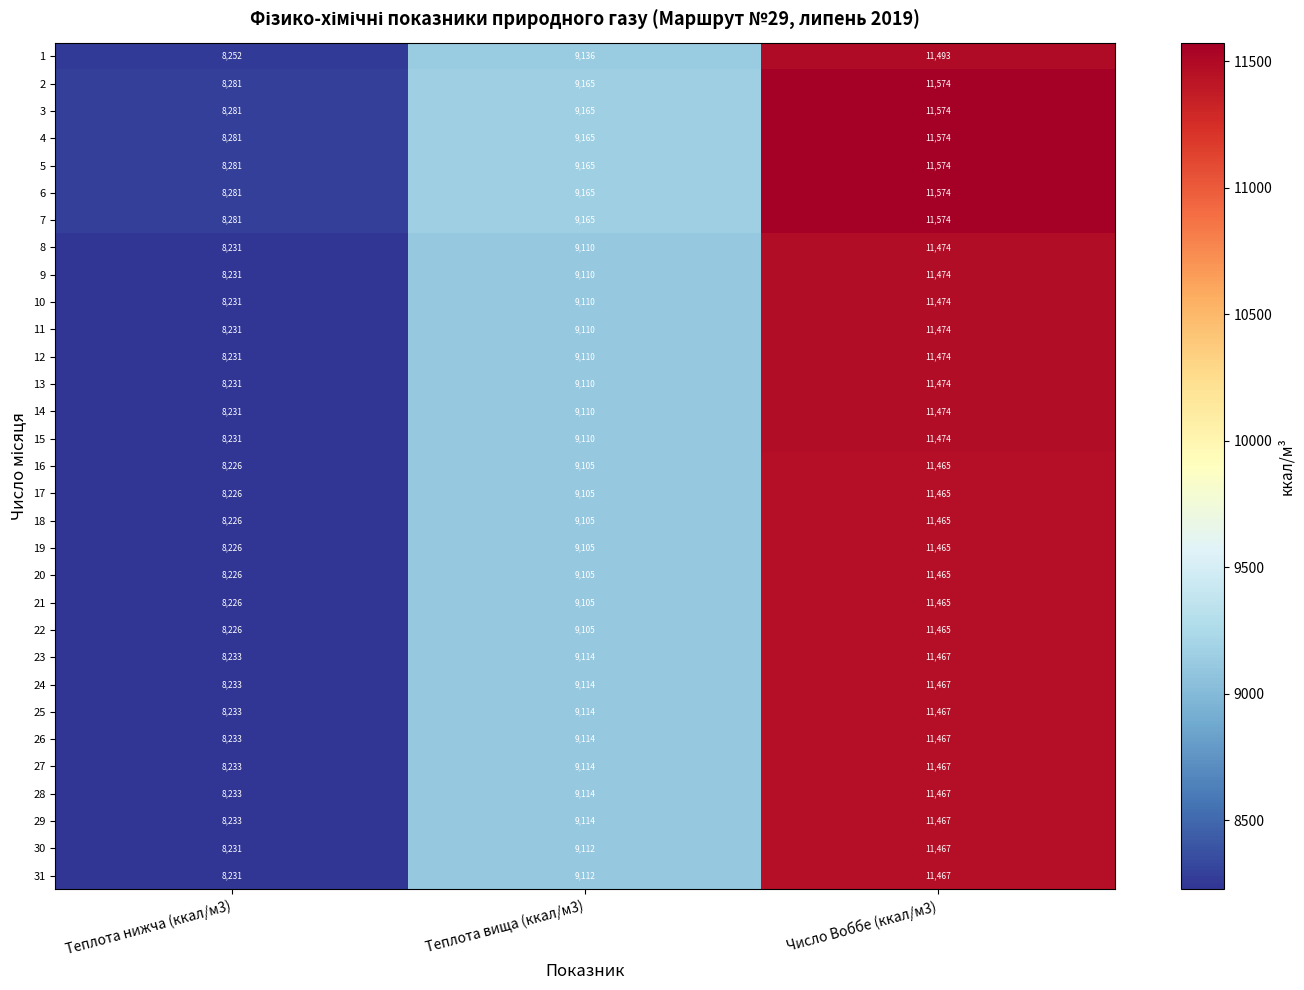

True or false: 6 has a value of 4986 at Теплота нижча (ккал/м3).

False